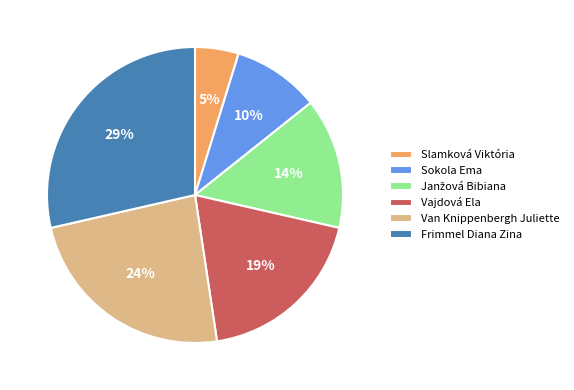

Which category has the biggest portion of the pie?

Frimmel Diana Zina